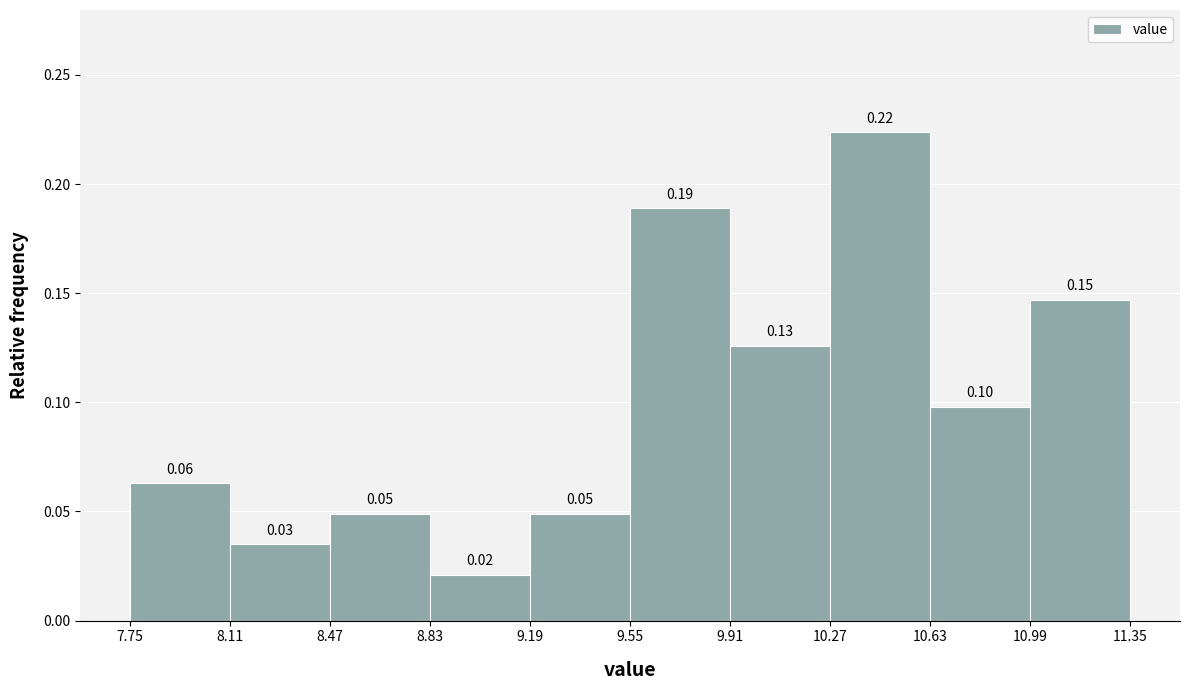

Which range on the x-axis has the tallest bar?

10.27 to 10.63